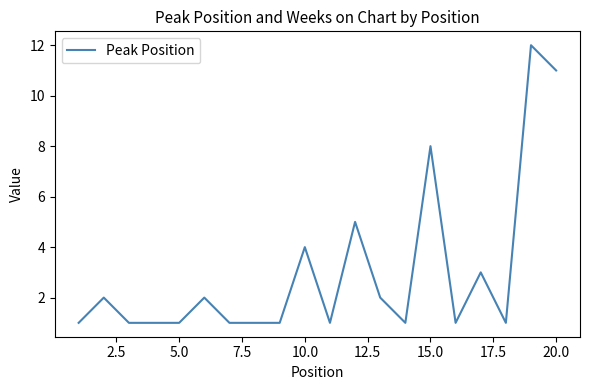

What is the greatest value displayed?

12